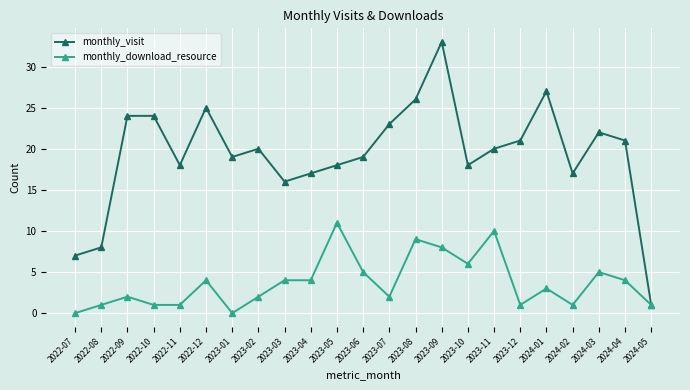

At which category does monthly_download_resource reach its first local peak?

2022-09